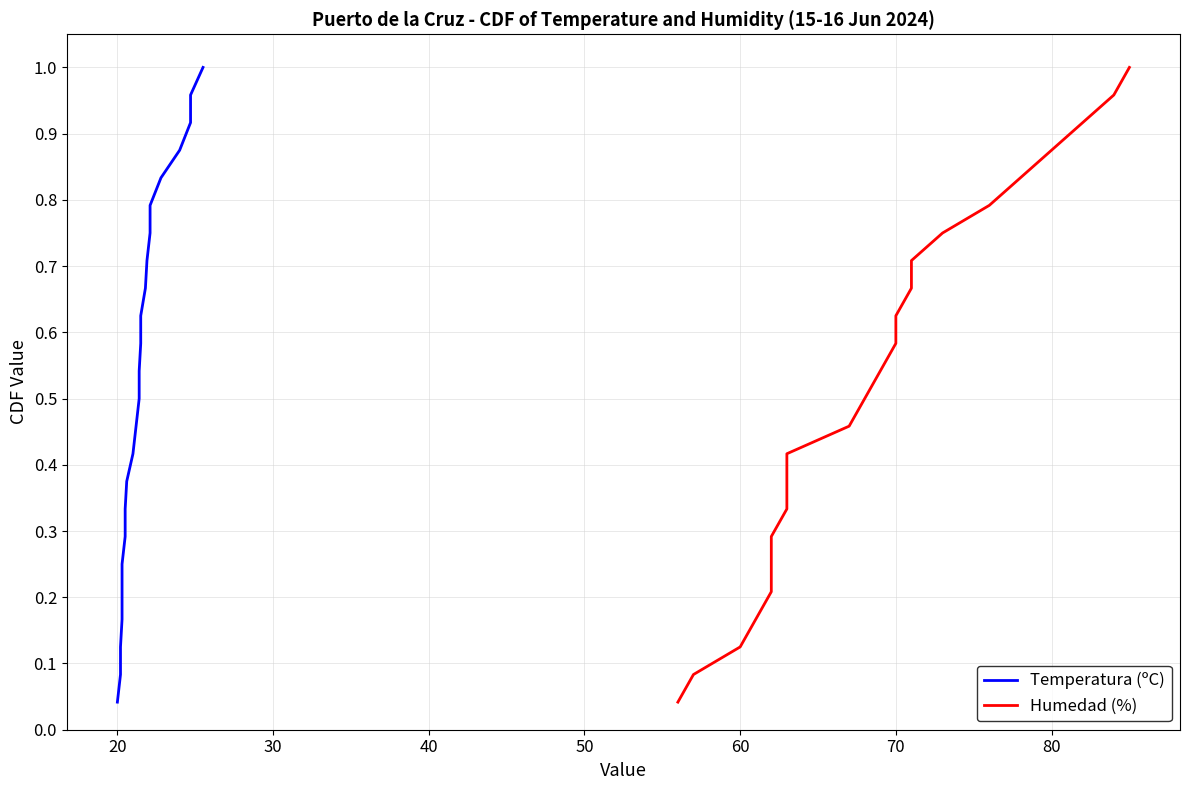

What is the greatest value displayed?

1.0